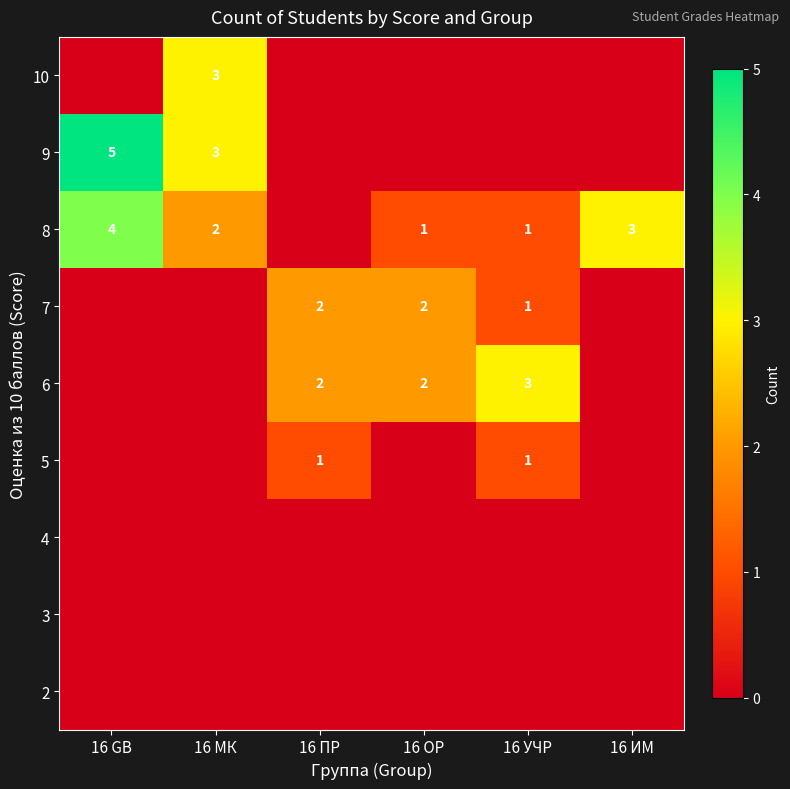

Is it true that 5 equals 2 at 16 УЧР?

False